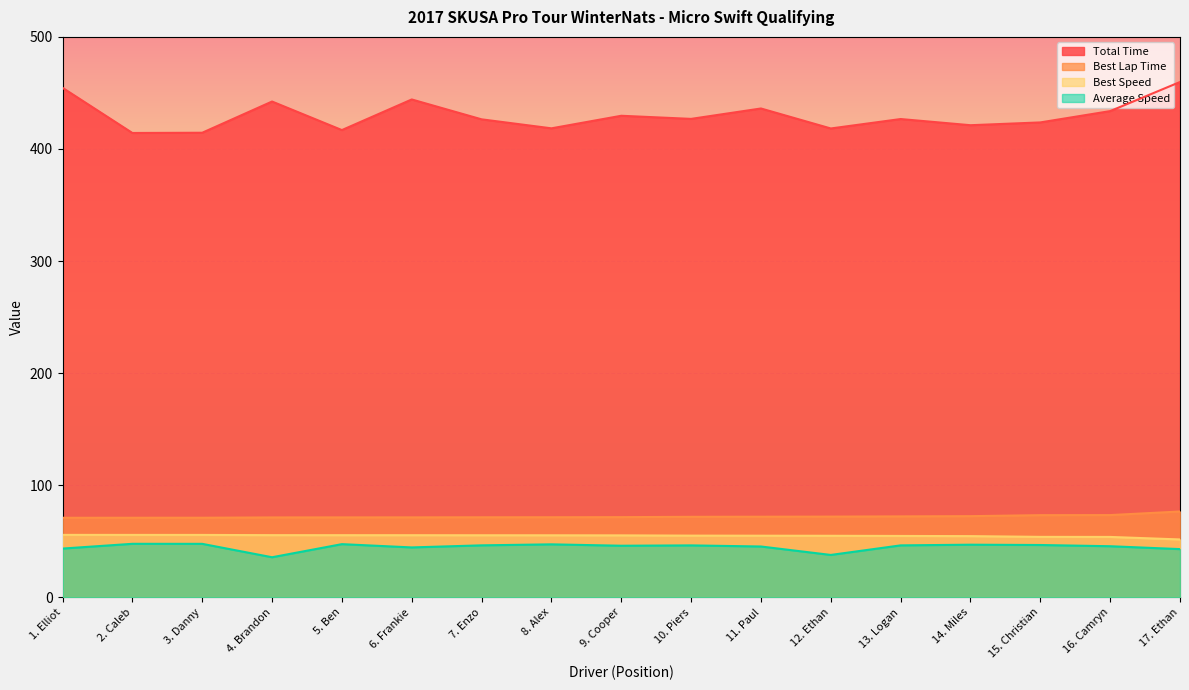

Where is the first local maximum for Total Time?

4. Brandon